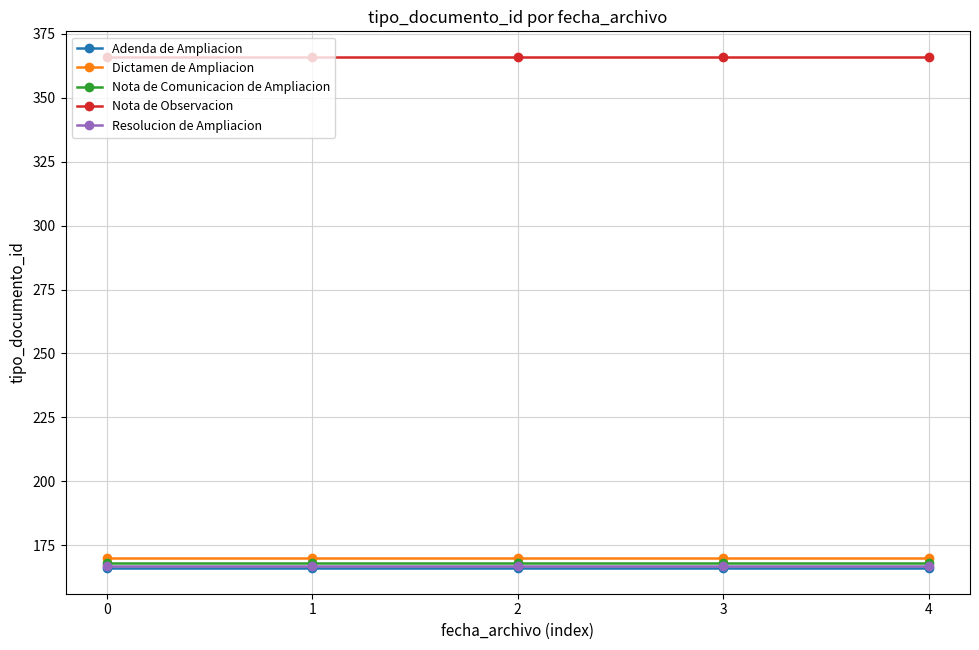

True or false: Resolucion de Ampliacion has a value of 167 at 0.

True